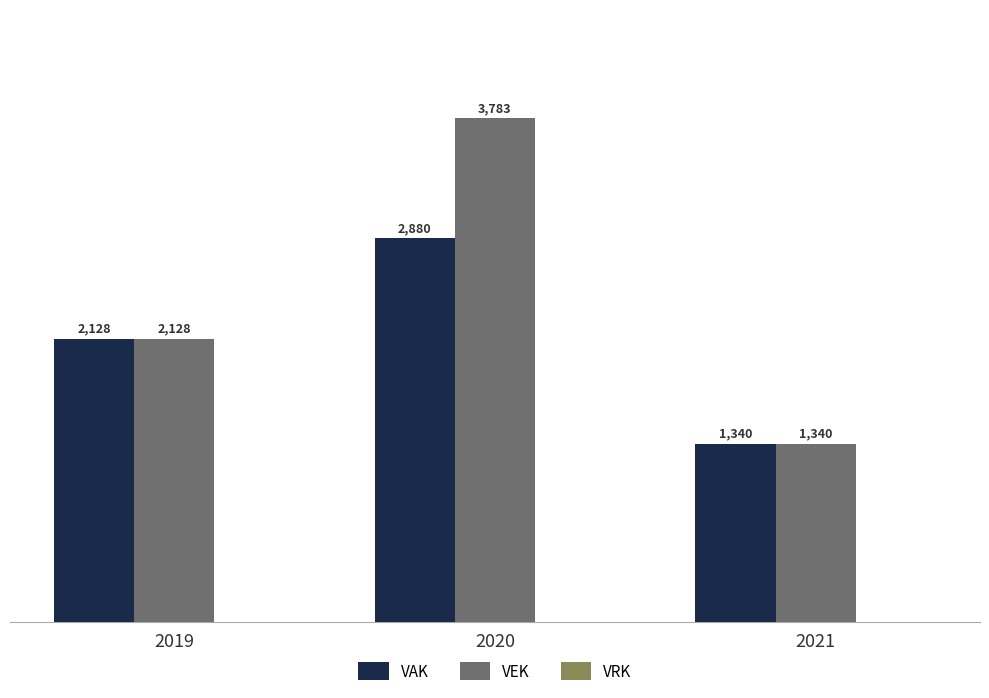

What is the difference between the VEK values at 2020 and 2019?

1655